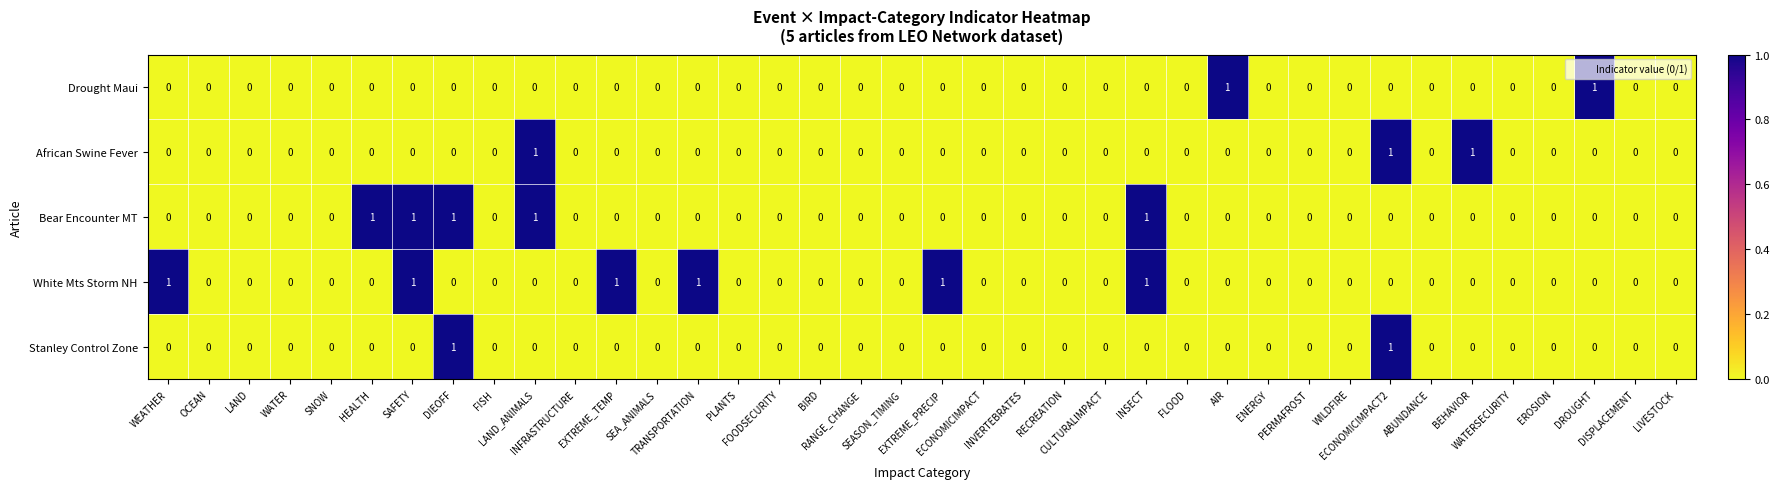

Count the number of data series in this chart.

5